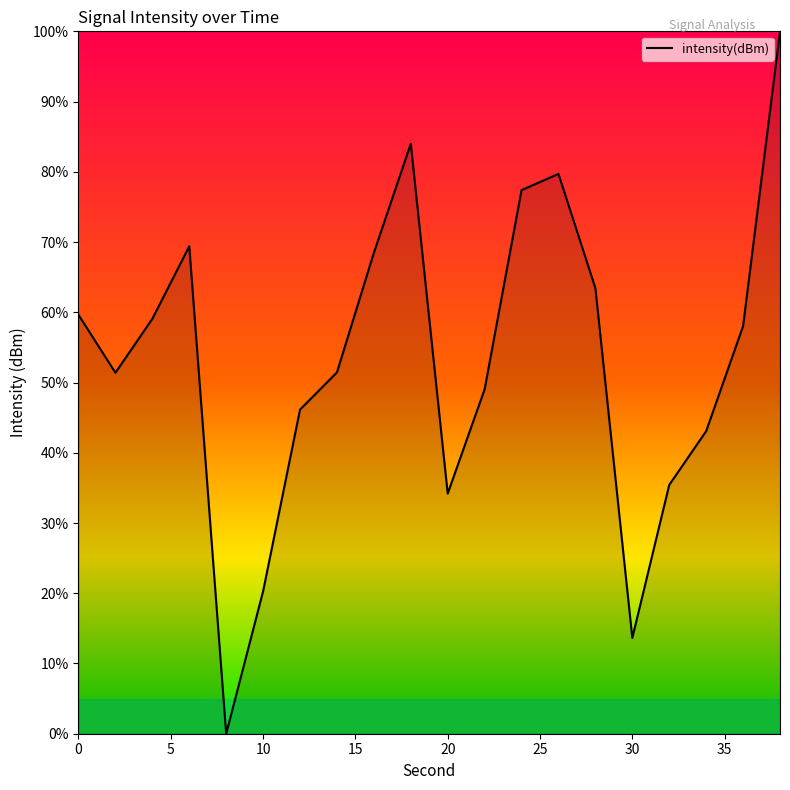

What is the sum of all values?

1063.8